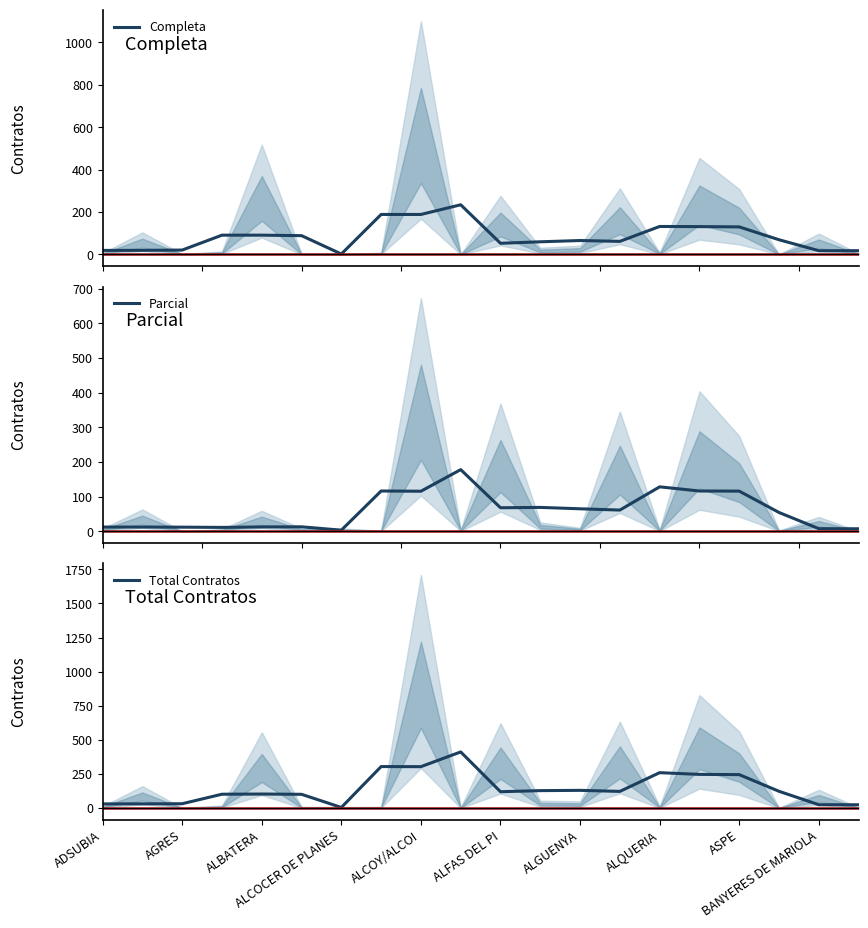

True or false: Completa has more than 1 points higher than both neighbors.

True